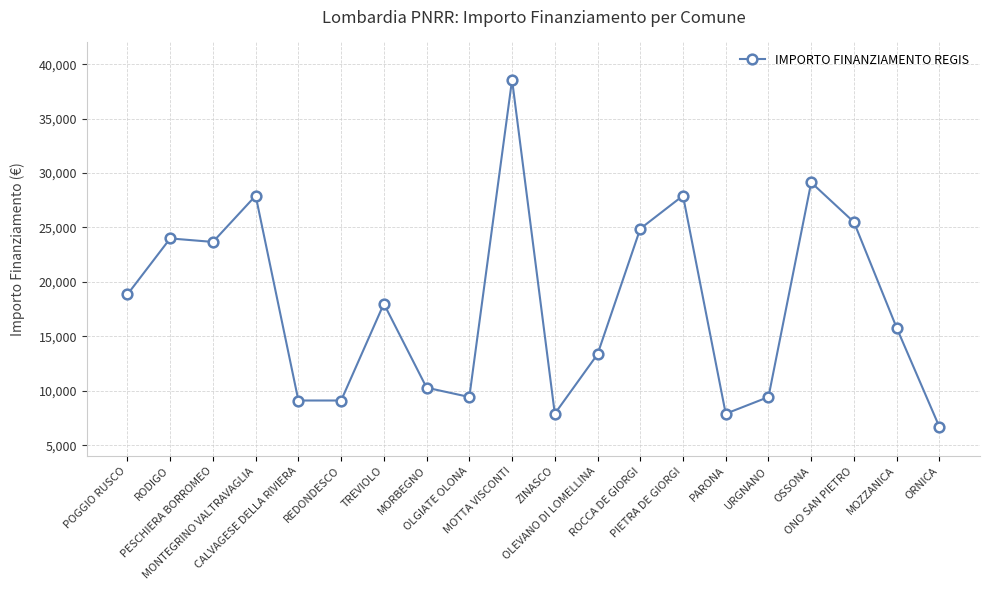

How many lines are shown in the chart?

1